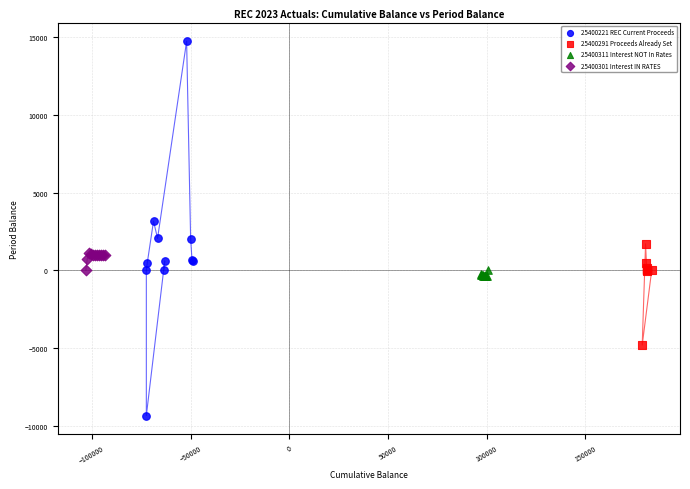

What are all the series names shown in the legend?

25400221 REC Current Proceeds, 25400291 Proceeds Already Set, 25400311 Interest NOT In Rates, 25400301 Interest IN RATES